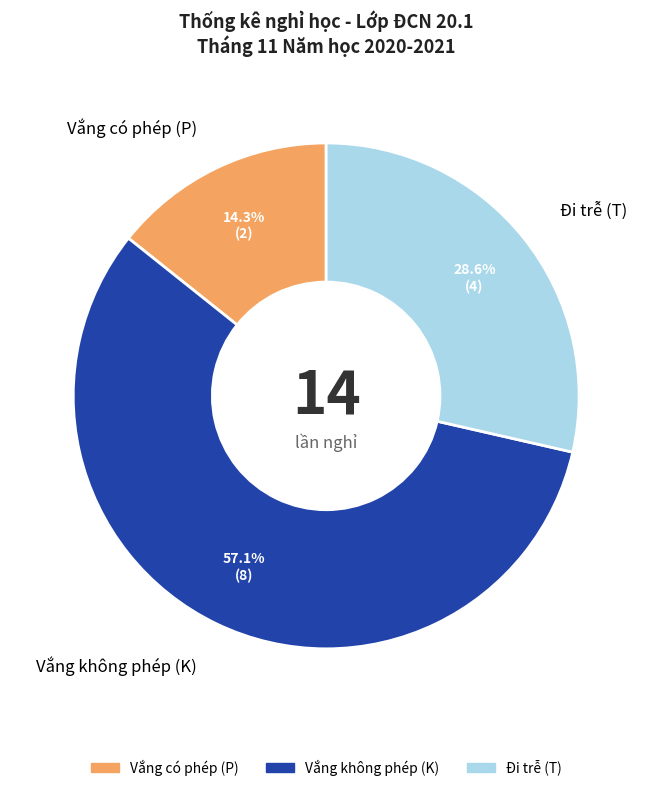

What is the smallest slice in the pie chart?

Vắng có phép (P)